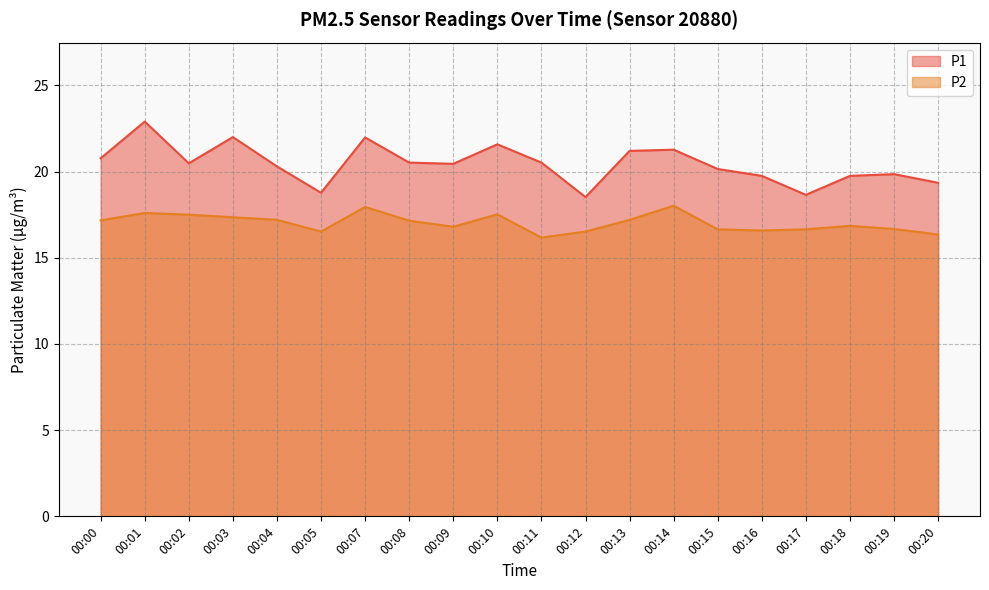

At 00:12, list the series in order from smallest to largest.

P2, P1